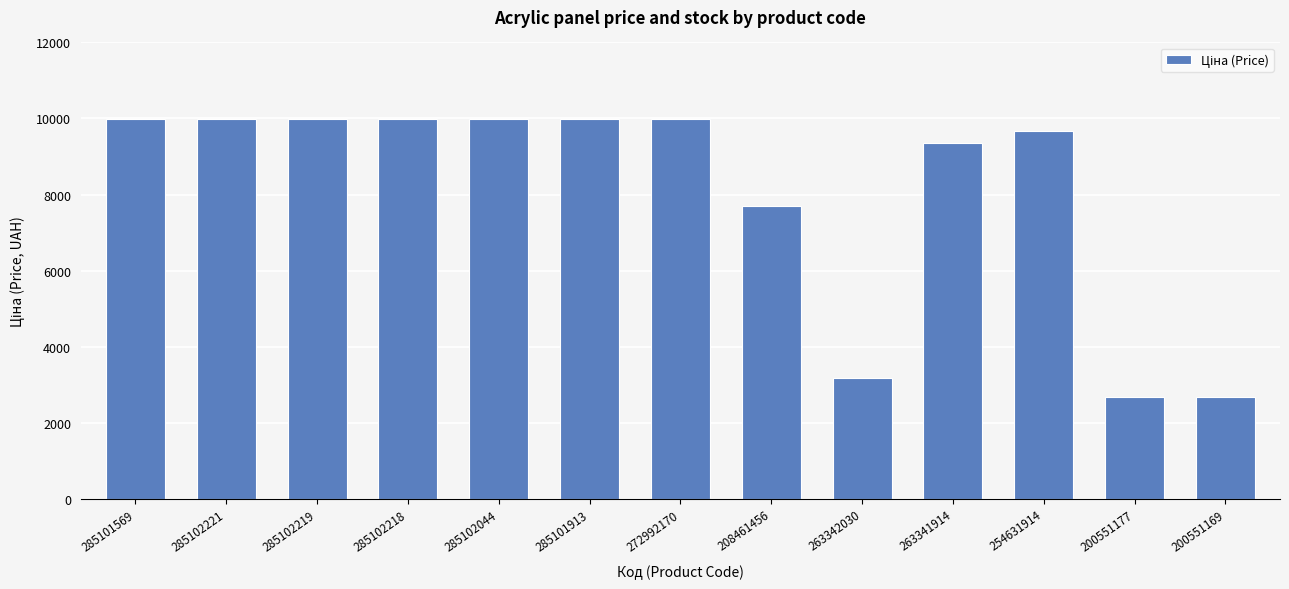

What is the label of the 5th bar from the left?

285102044